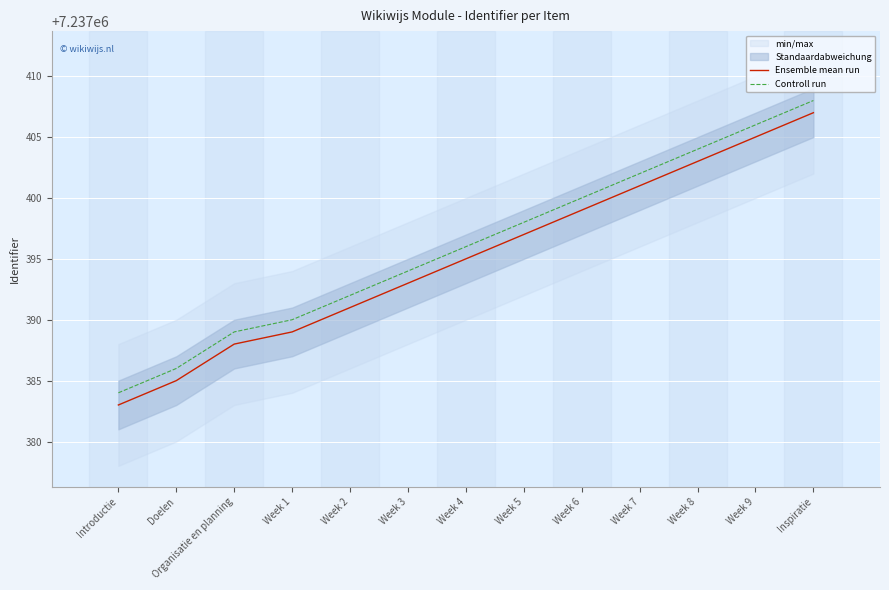

Reading left to right, transcribe all the data shown in this chart.

Ensemble mean run: Introductie=7237383	Doelen=7237385	Organisatie en planning=7237388	Week 1=7237389	Week 2=7237391	Week 3=7237393	Week 4=7237395	Week 5=7237397	Week 6=7237399	Week 7=7237401	Week 8=7237403	Week 9=7237405	Inspiratie=7237407
Controll run: Introductie=7237384	Doelen=7237386	Organisatie en planning=7237389	Week 1=7237390	Week 2=7237392	Week 3=7237394	Week 4=7237396	Week 5=7237398	Week 6=7237400	Week 7=7237402	Week 8=7237404	Week 9=7237406	Inspiratie=7237408